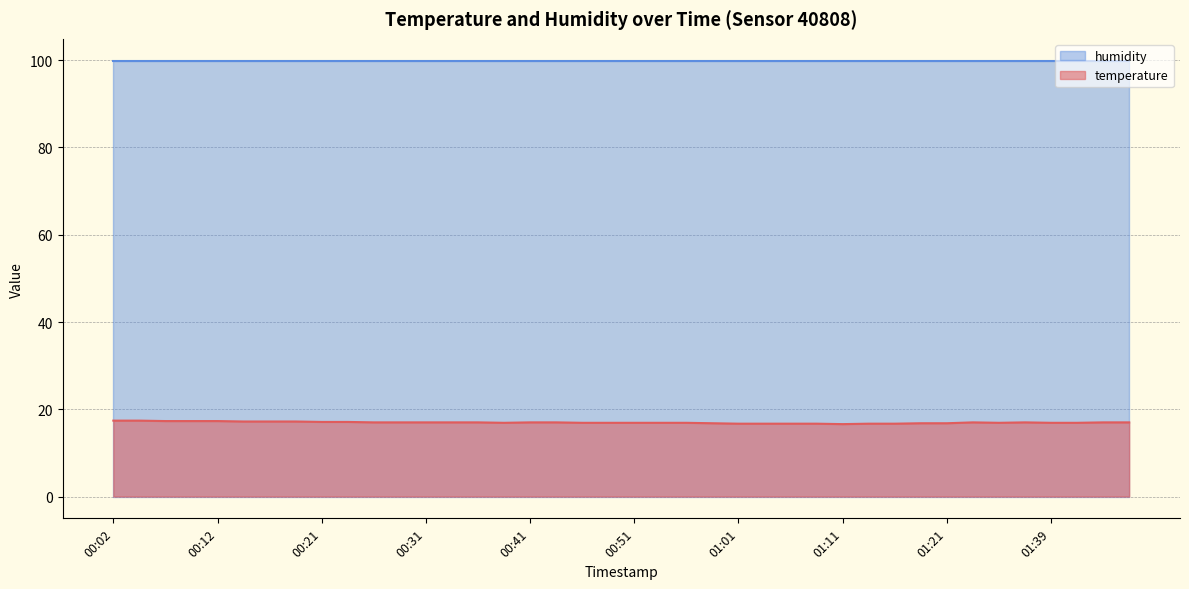

True or false: there are more than 2 points higher than both neighbors.

False